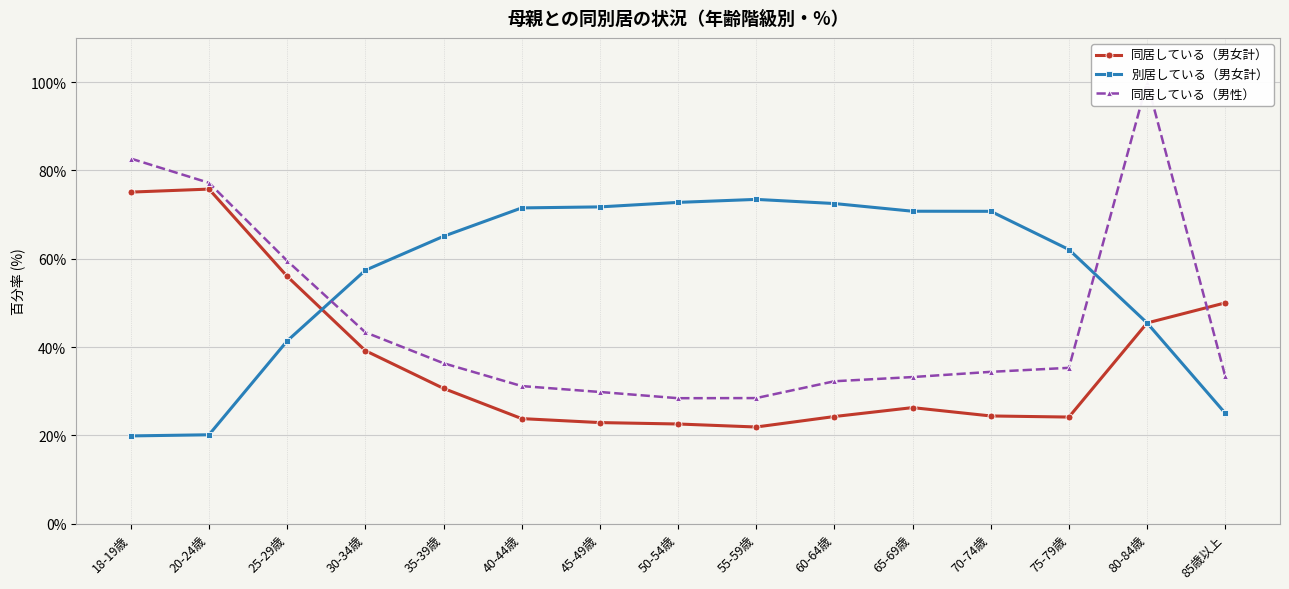

Between 18-19歳 and 60-64歳, which series saw the biggest shift?

別居している（男女計）